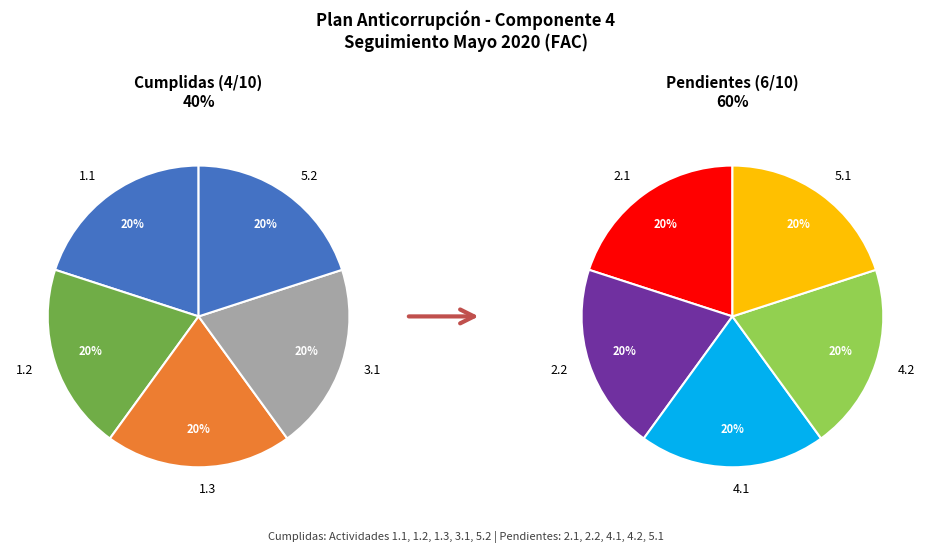

Does any single category account for the majority?

No